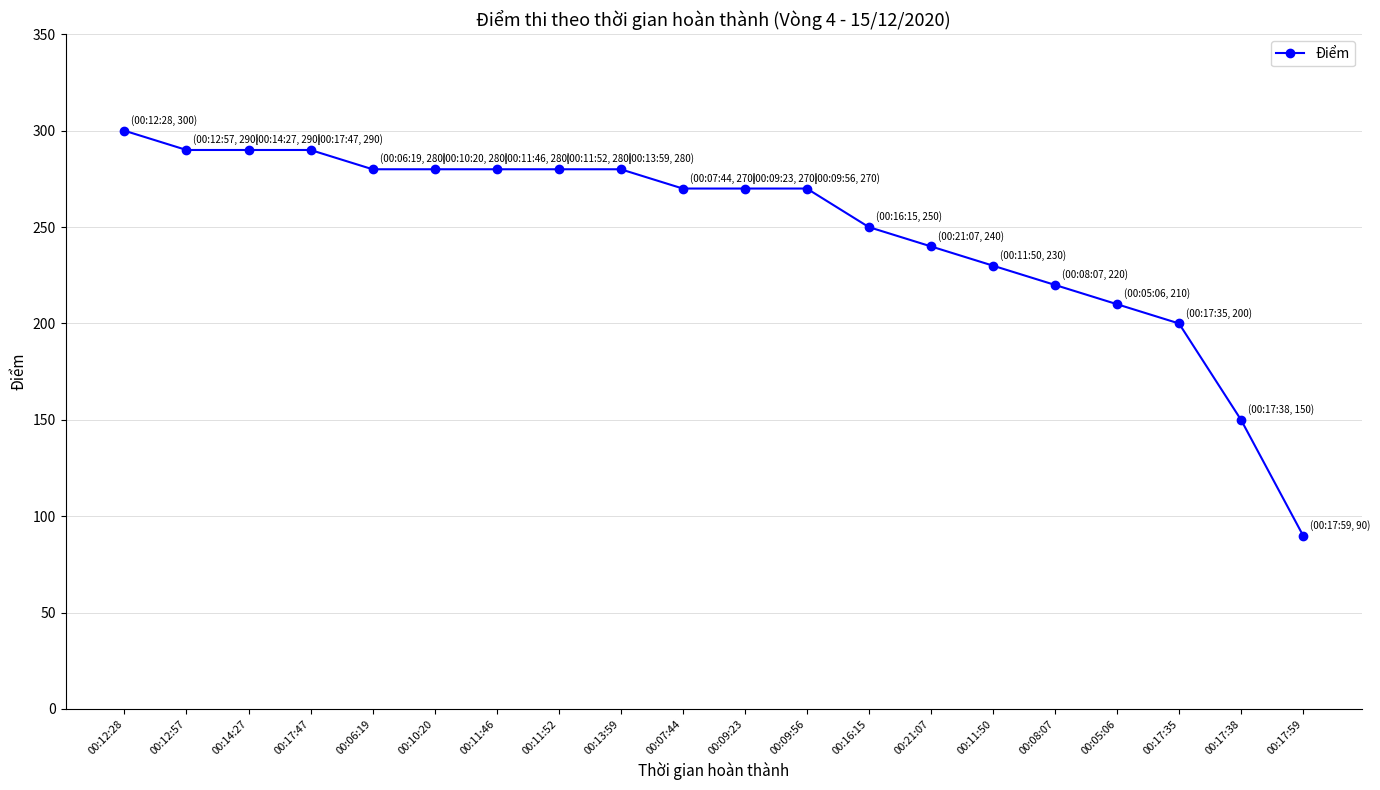

How many series are shown in this chart?

1